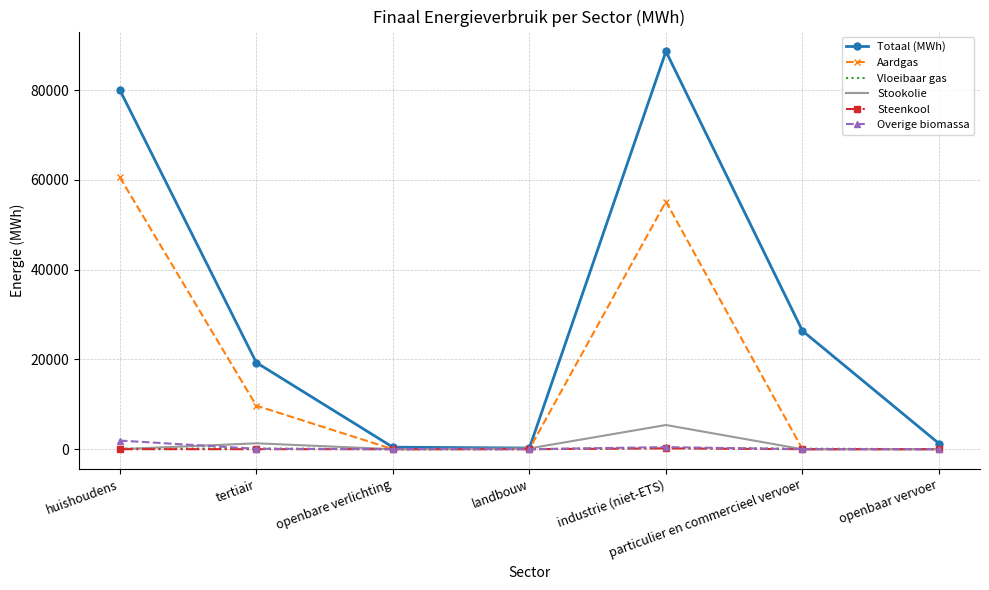

Which series has the largest range (max minus min)?

Totaal (MWh)